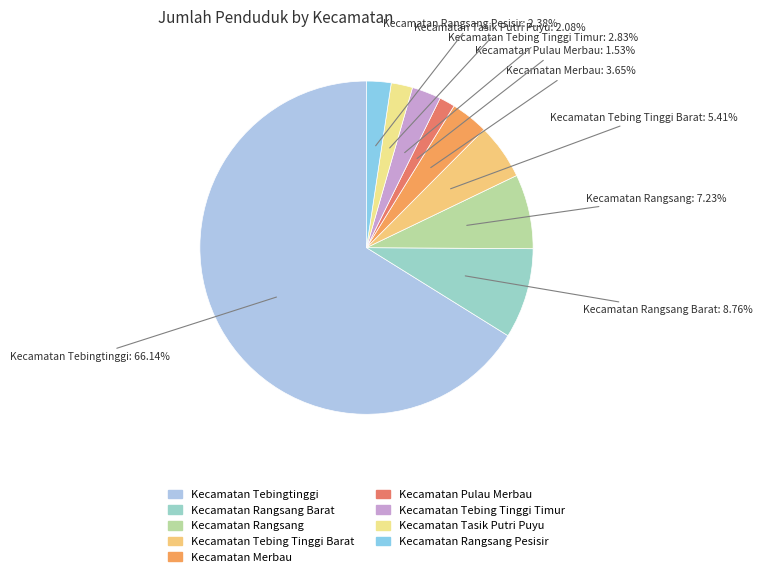

To the nearest percent, what is the difference between the largest and smallest slice percentages?

65%